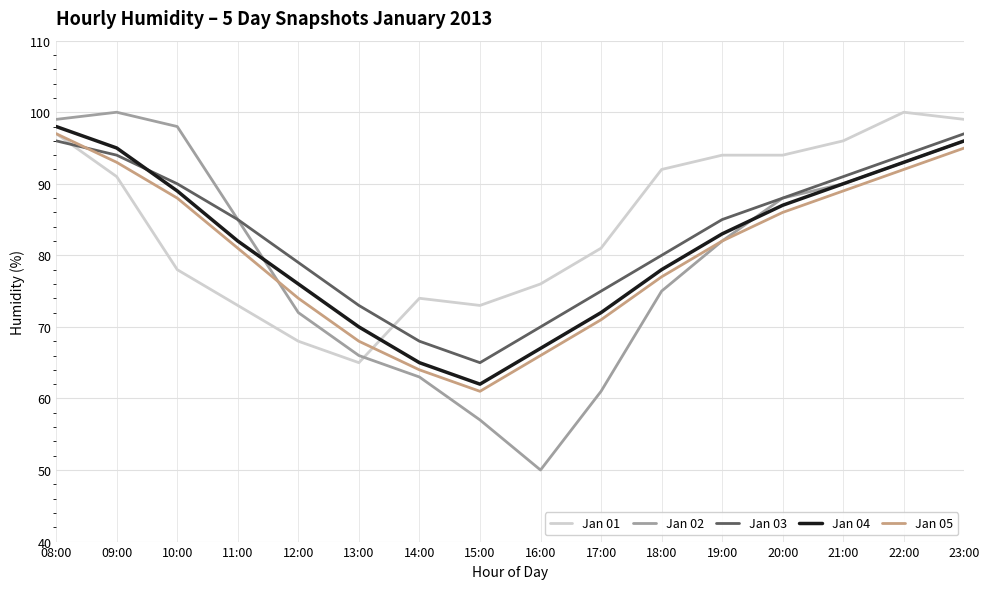

What position from the left is 19:00?

12